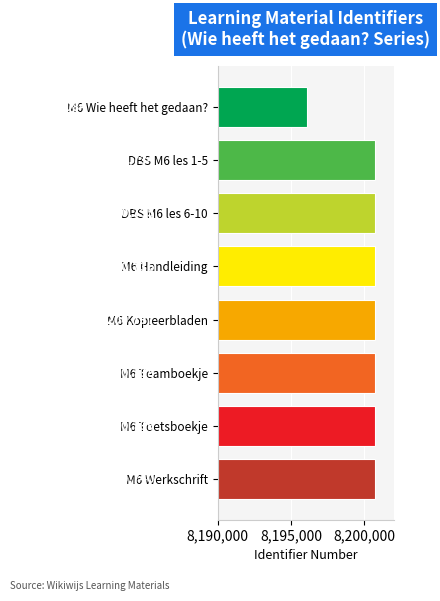

What is the change in value from M6 Kopieerbladen to M6 Wie heeft het gedaan??

-4653